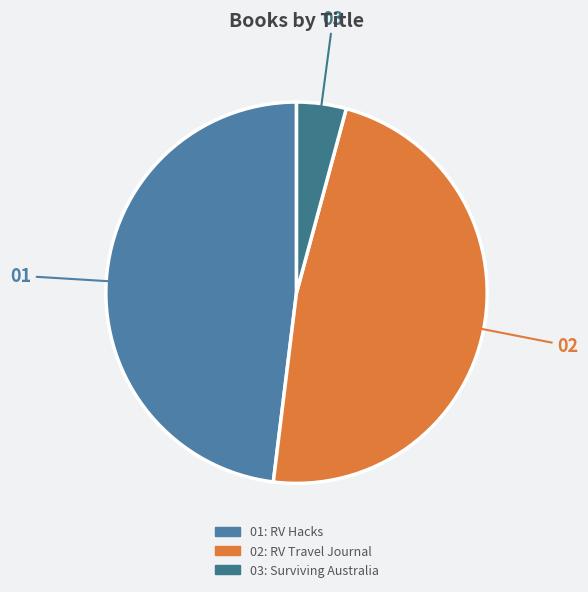

Which category has the smallest portion of the pie?

Surviving Australia